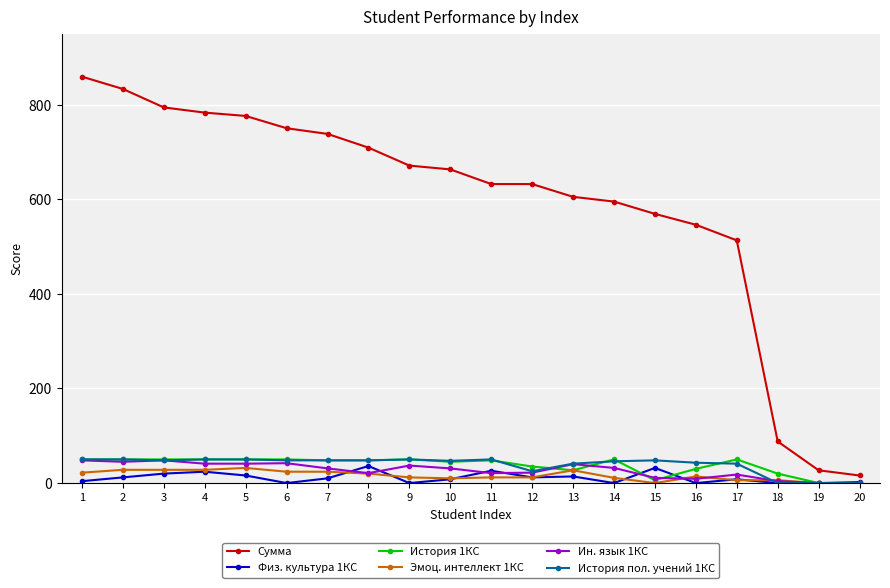

Which series has the largest range (max minus min)?

Сумма